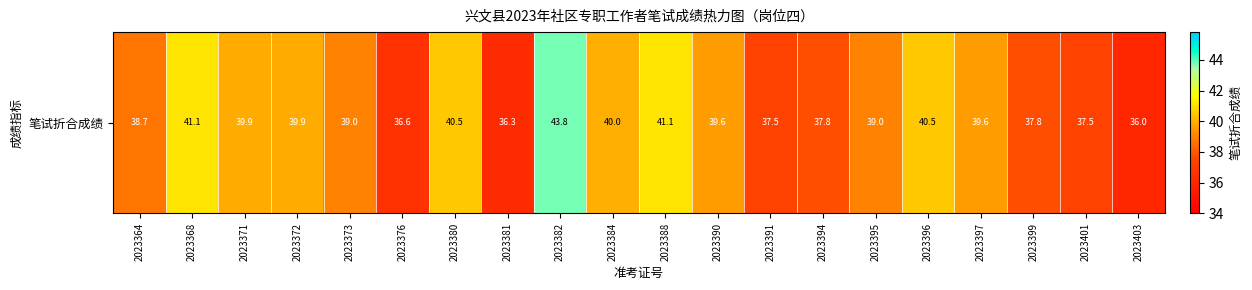

Rank the categories by value from highest to lowest.

2023382, 2023368, 2023388, 2023380, 2023396, 2023384, 2023371, 2023372, 2023390, 2023397, 2023373, 2023395, 2023364, 2023394, 2023399, 2023391, 2023401, 2023376, 2023381, 2023403